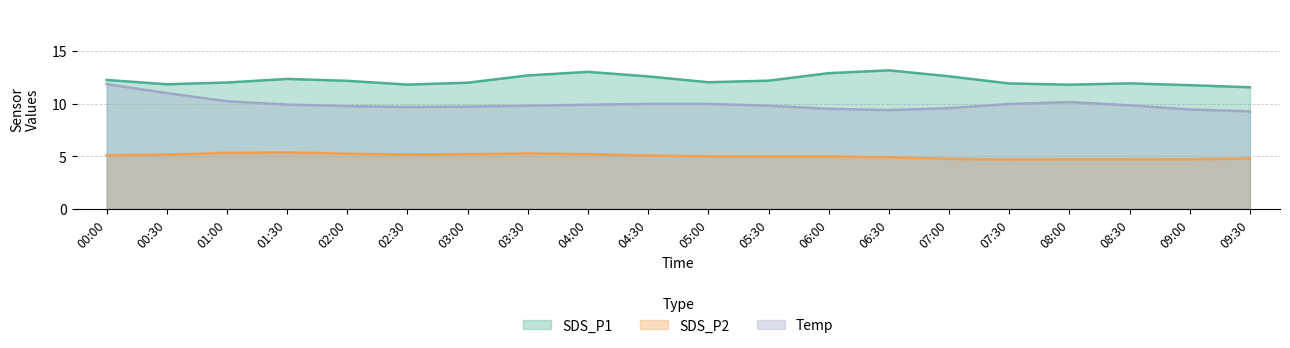

Which series has the largest range (max minus min)?

Temp